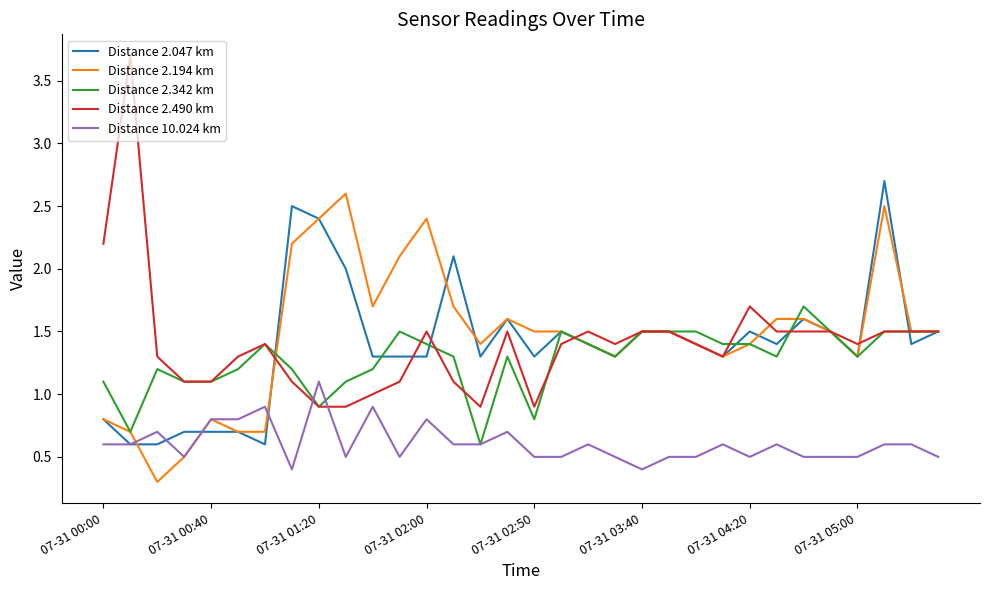

Does the chart have visible grid lines?

No